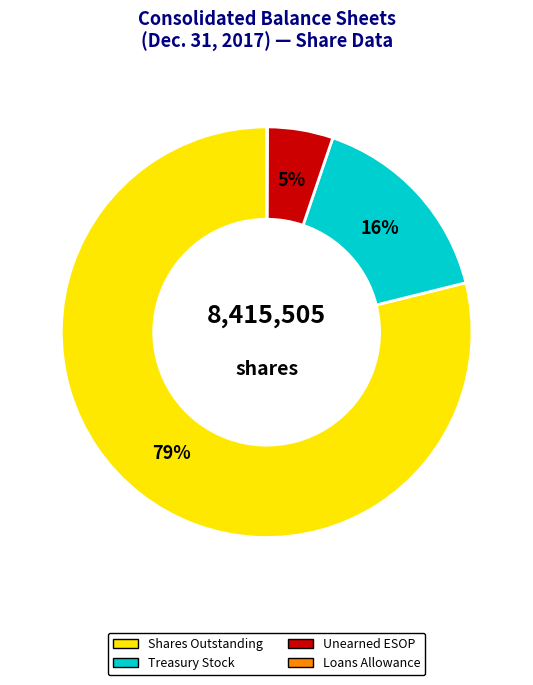

What is the largest slice in the pie chart?

Shares Outstanding